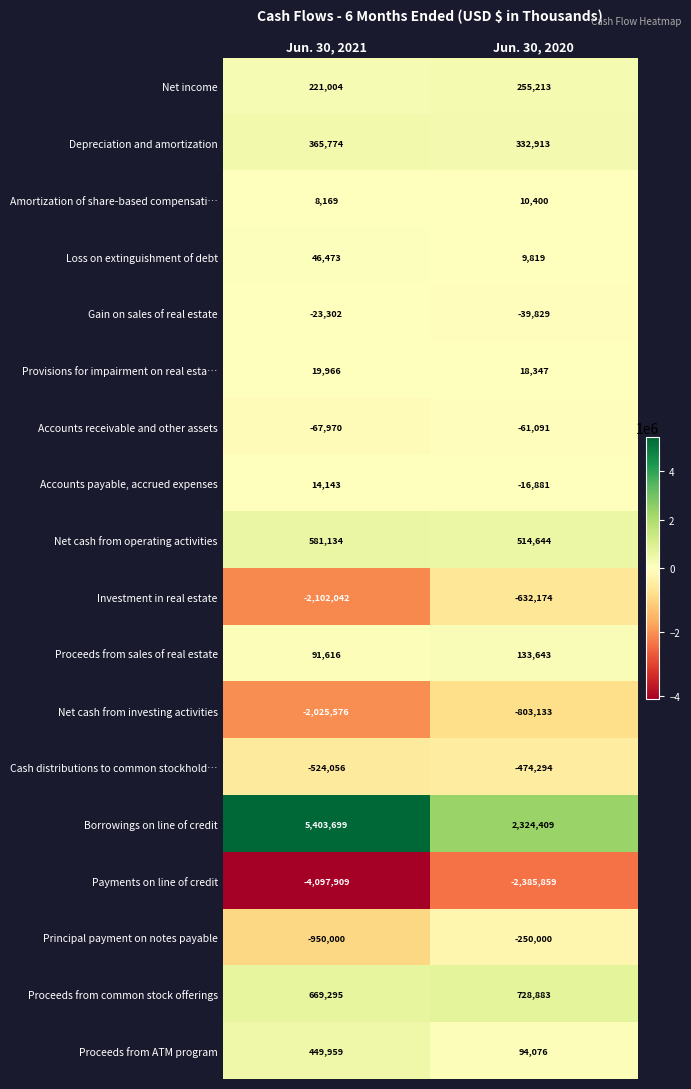

What is the difference between the maximum and minimum values in the Loss on extinguishment of debt series?

36654